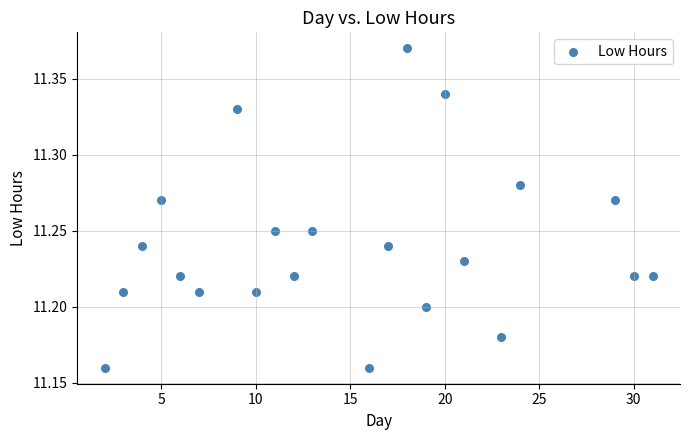

What is the range of X values (max minus min)?

29.0